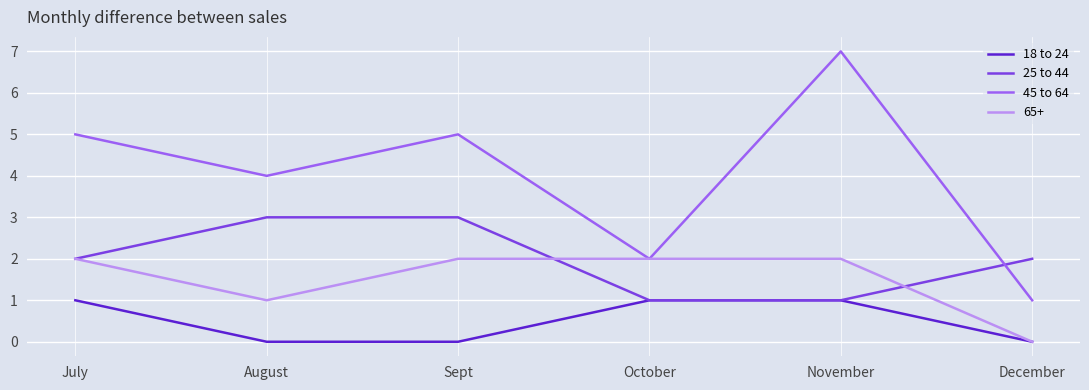

The value of 45 to 64 at November is 7. True or false?

True